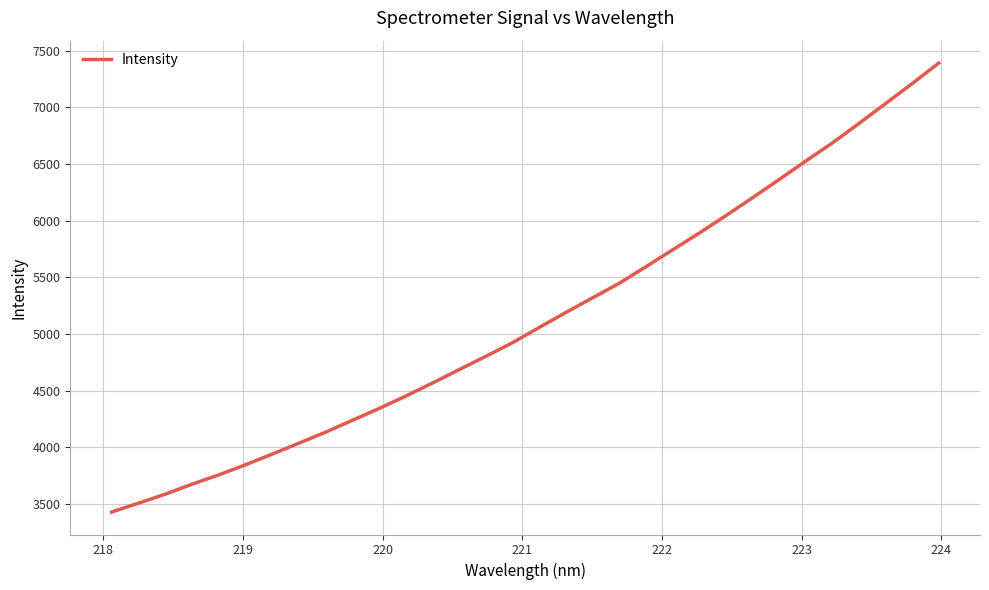

How many values are below 5054?

16